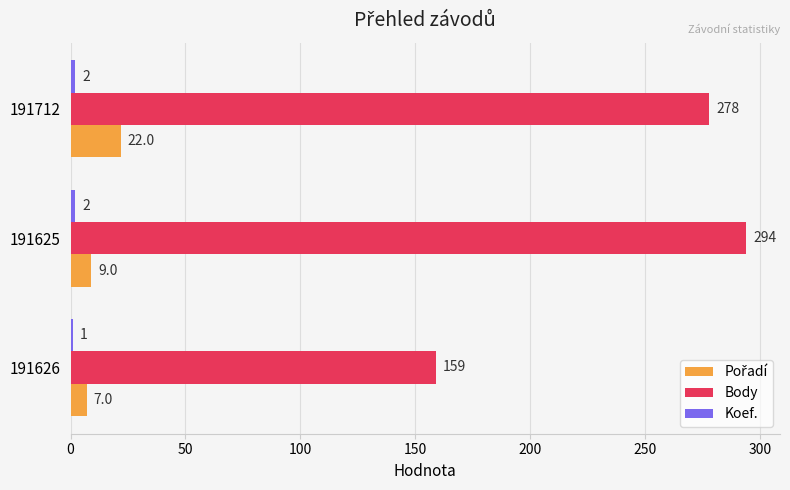

How many Body values are between 159 and 294?

3